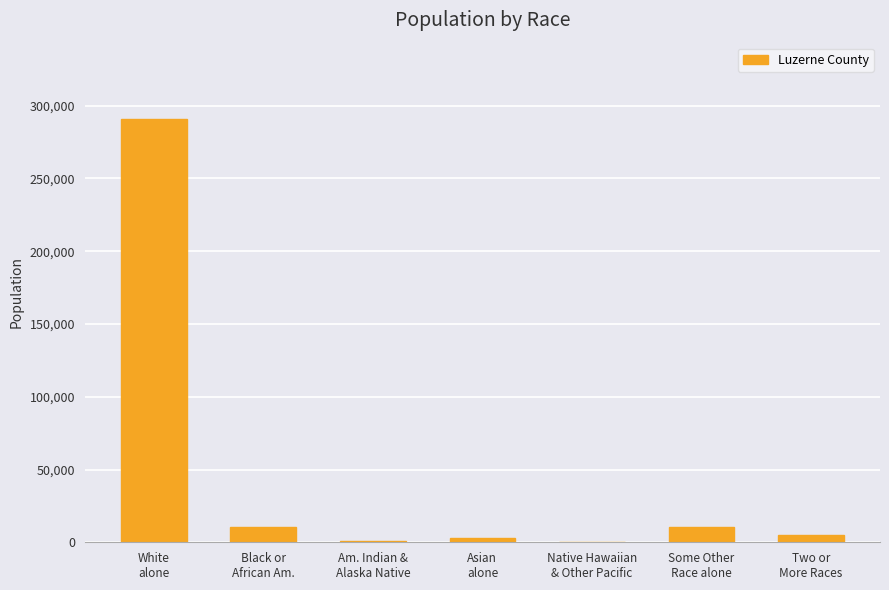

What is the maximum value shown in the chart?

290943